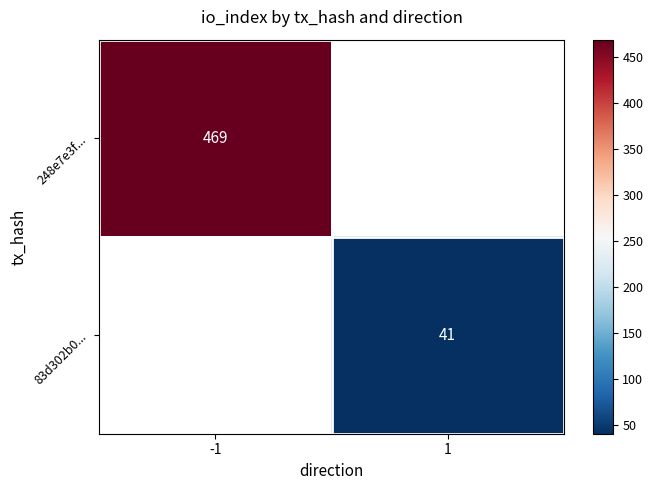

The value of 83d302b0... at 1 is 24.6. True or false?

False